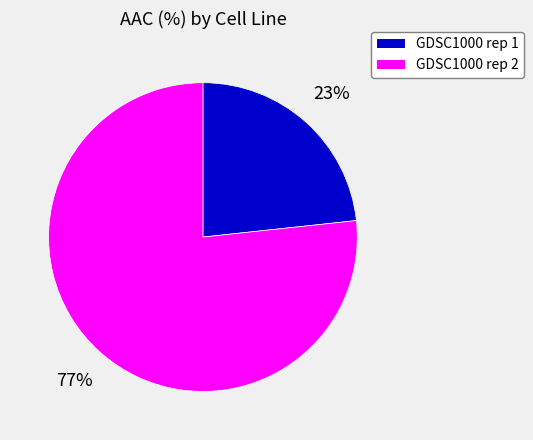

To the nearest percent, what percentage of the pie is GDSC1000 rep 1?

23%